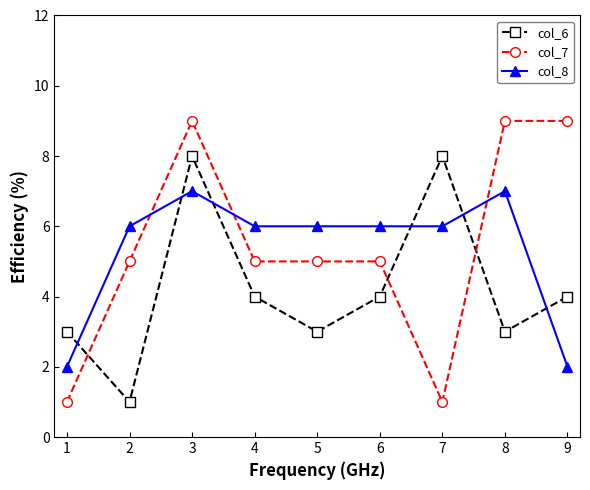

At which label does col_6 reach its minimum?

2